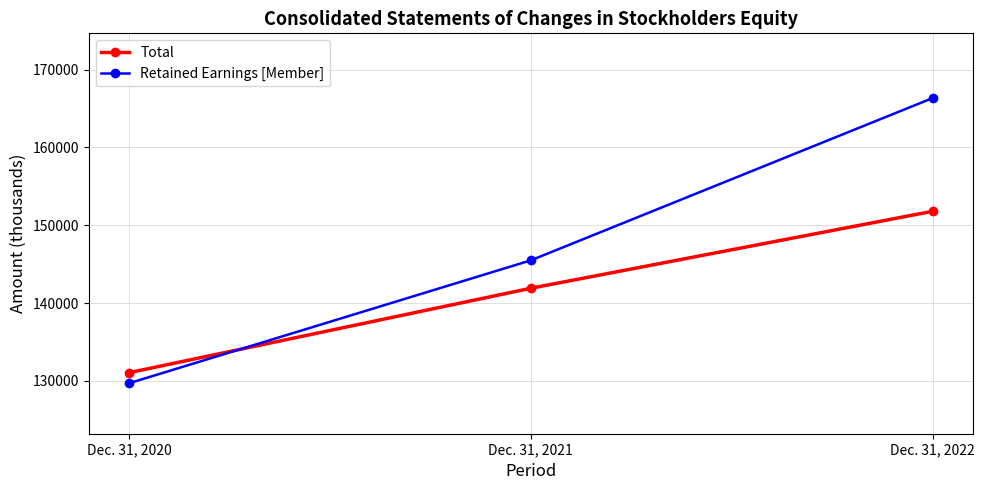

What is the difference between the highest and lowest values at Dec. 31, 2020?

1356